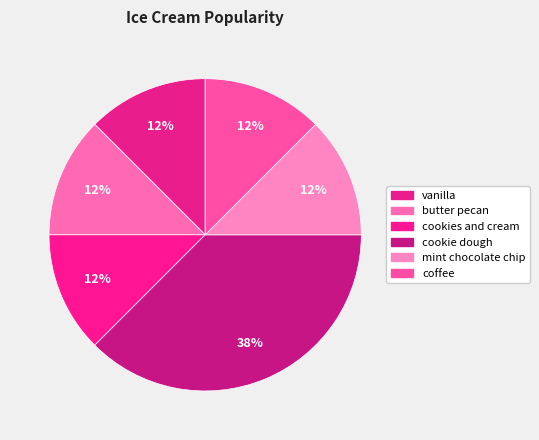

Count the number of slices in the pie.

6